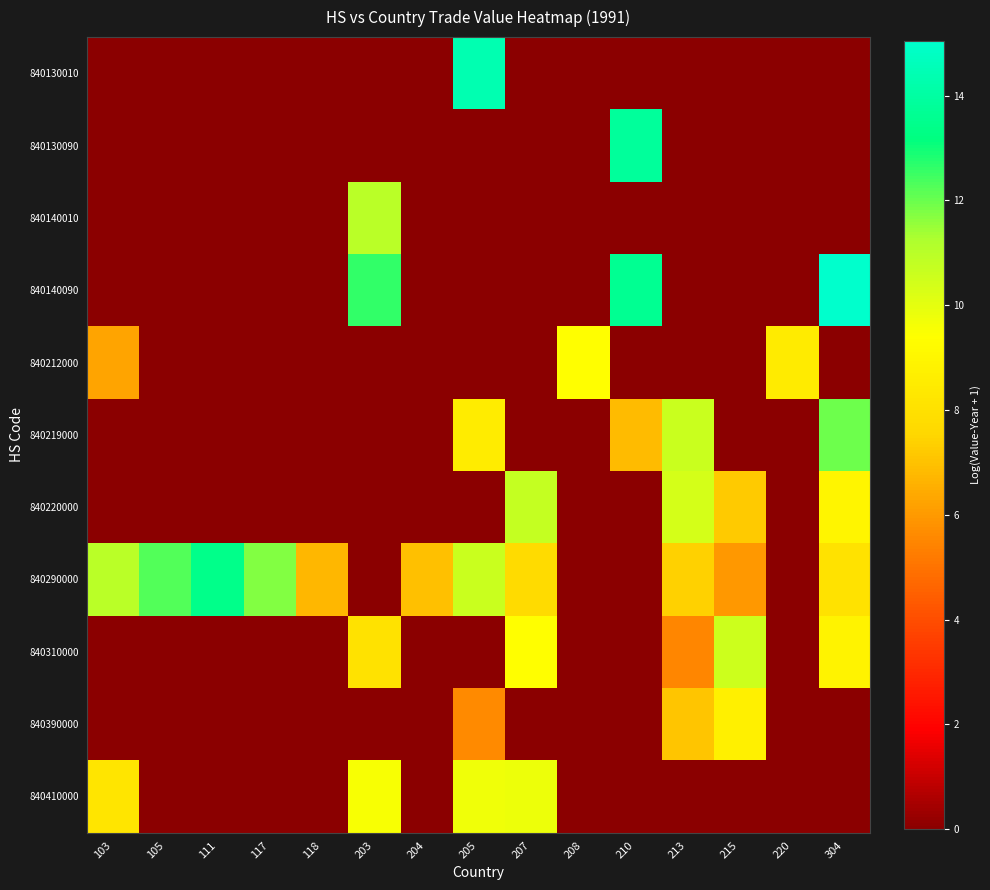

List the series in order of their peak value, lowest first.

840390000, 840212000, 840410000, 840310000, 840220000, 840140010, 840219000, 840290000, 840130090, 840130010, 840140090